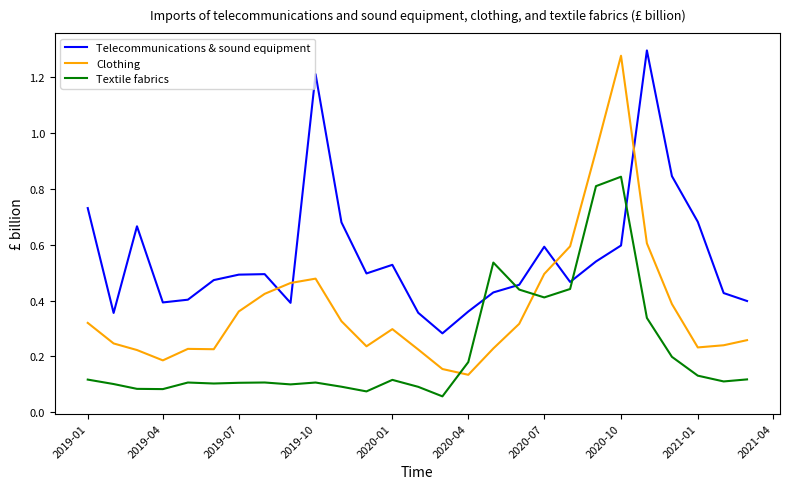

List the series in order of their overall mean, highest first.

Telecommunications & sound equipment, Clothing, Textile fabrics